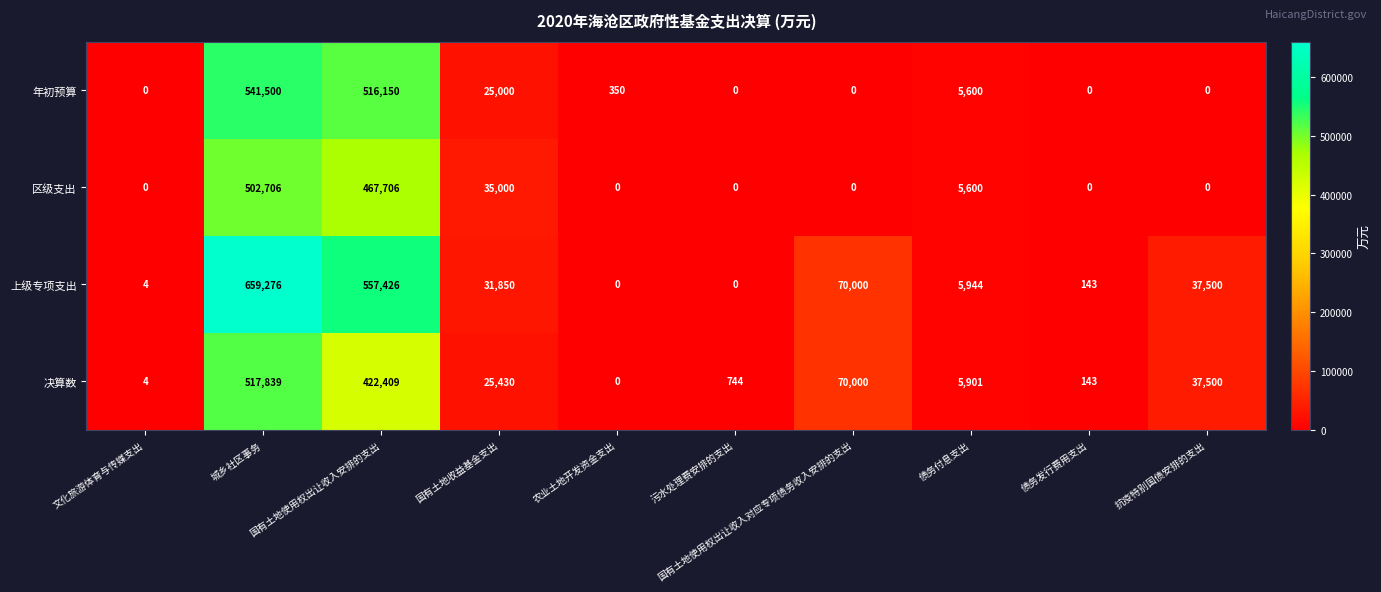

Which label corresponds to the largest value in the chart?

城乡社区事务